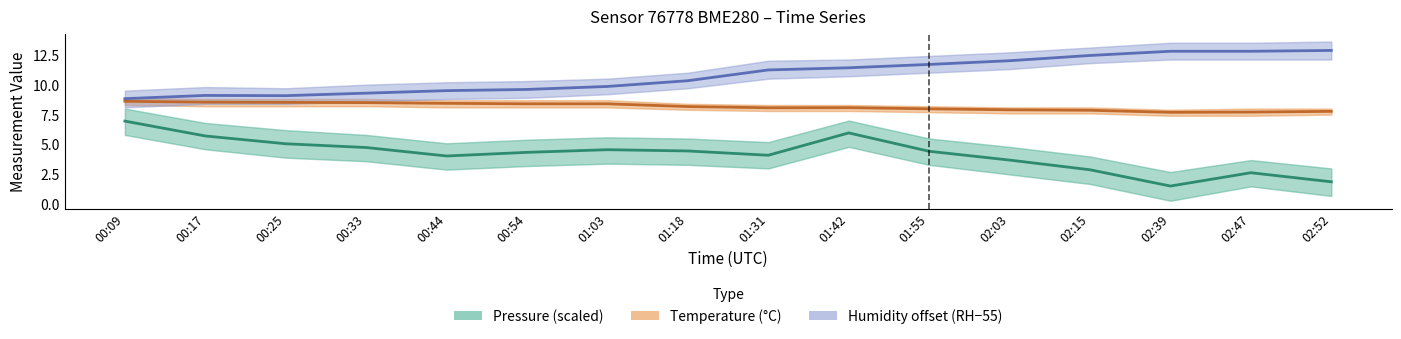

What is the maximum value for Pressure (scaled)?

7.0